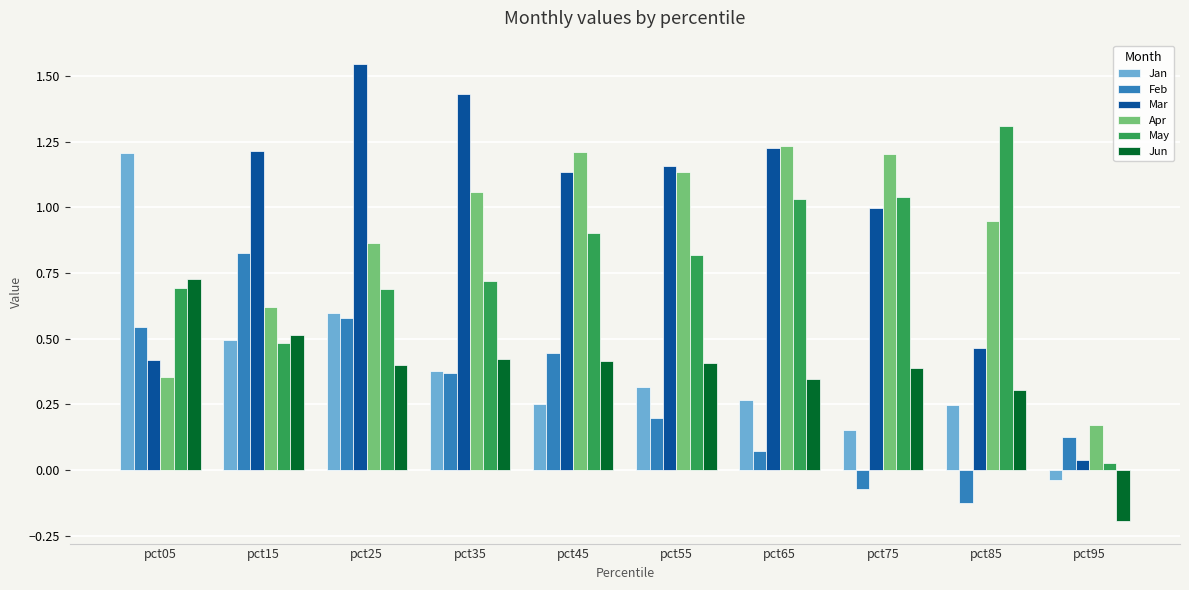

Which category has the highest value in the May series?

pct85